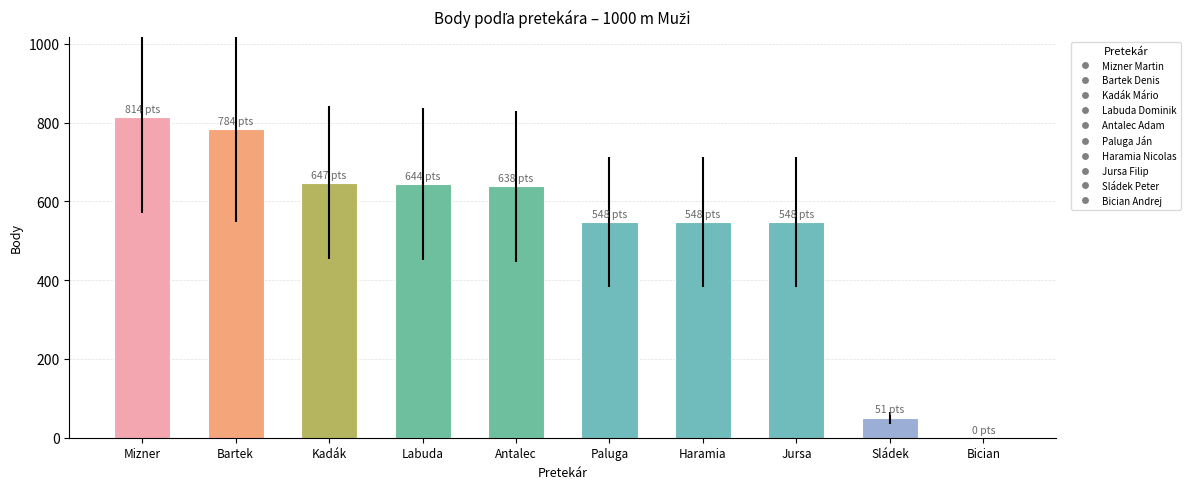

Rank the categories by value from highest to lowest.

Mizner, Bartek, Kadák, Labuda, Antalec, Paluga, Haramia, Jursa, Sládek, Bician